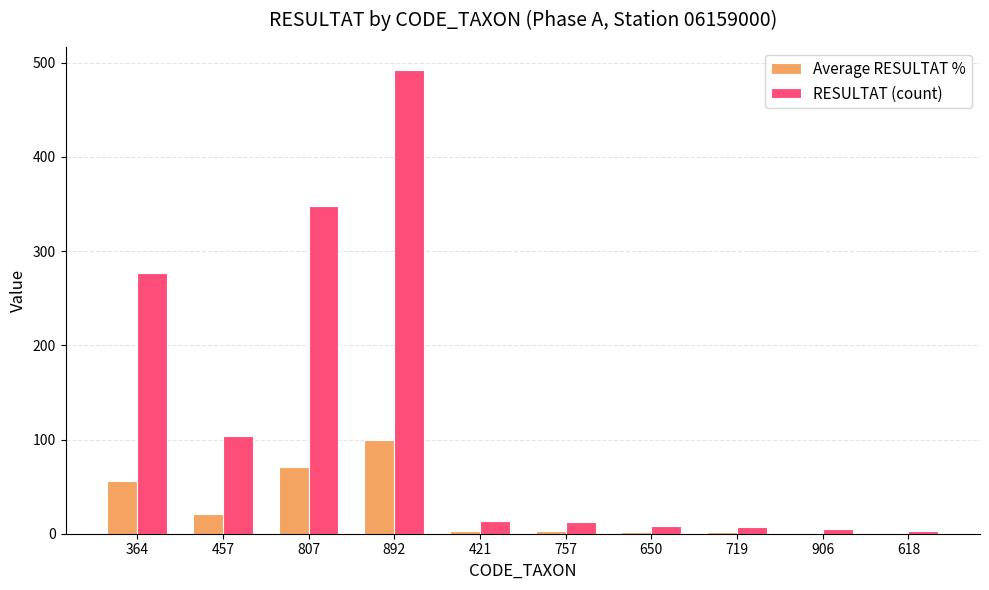

What is the sum of the RESULTAT (count) values at 892 and 457?

596.0